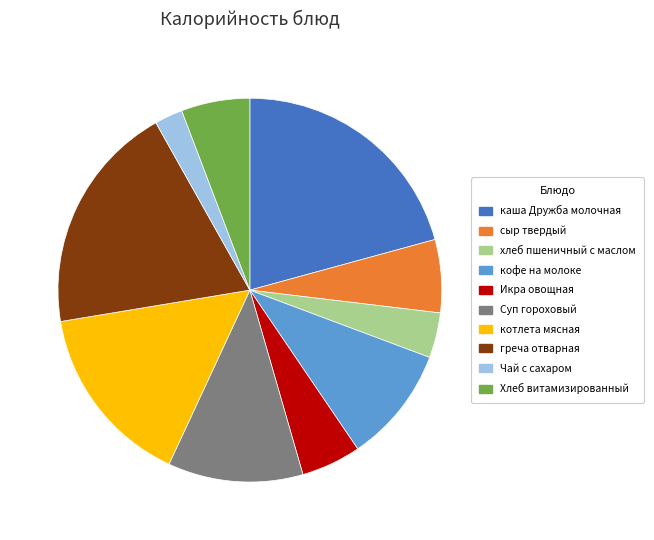

Does any single category account for the majority?

No